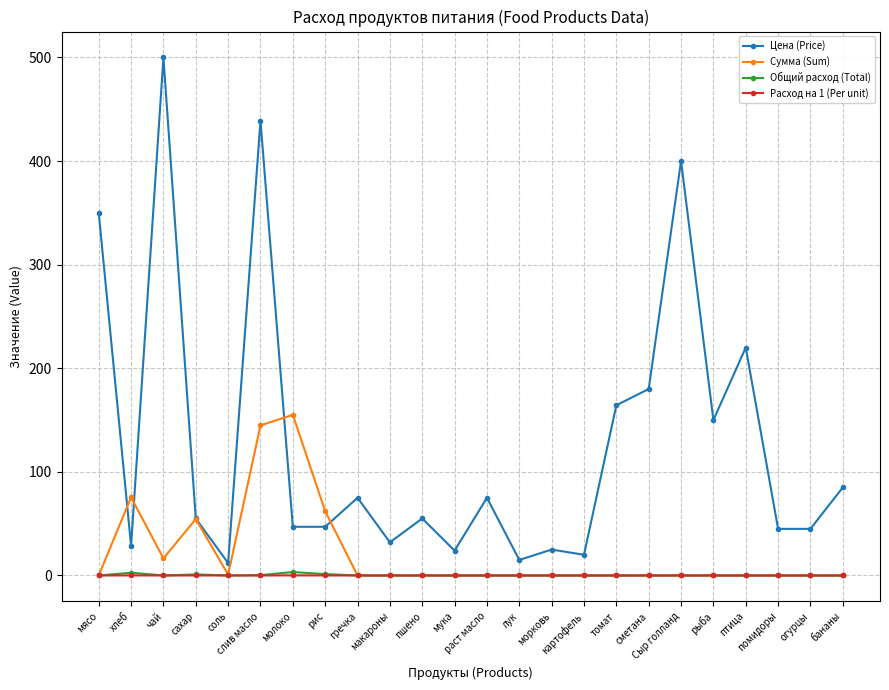

In Сумма (Sum), how many points are higher than both neighbors (excluding endpoints)?

3